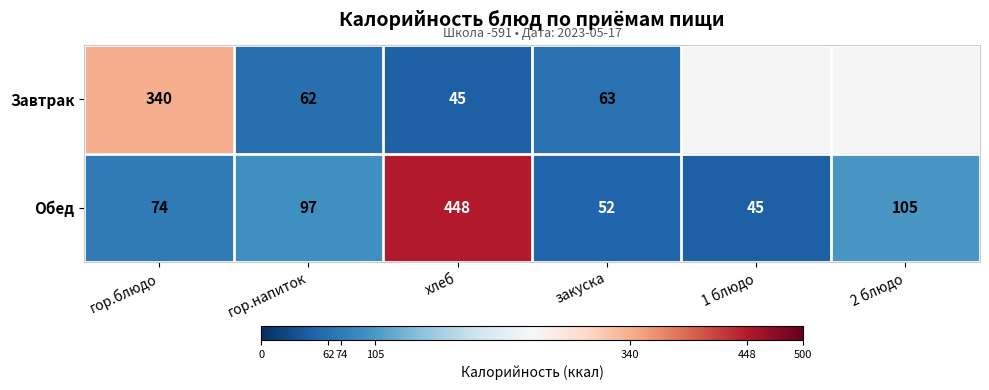

What is the difference between the highest and lowest values at закуска?

11